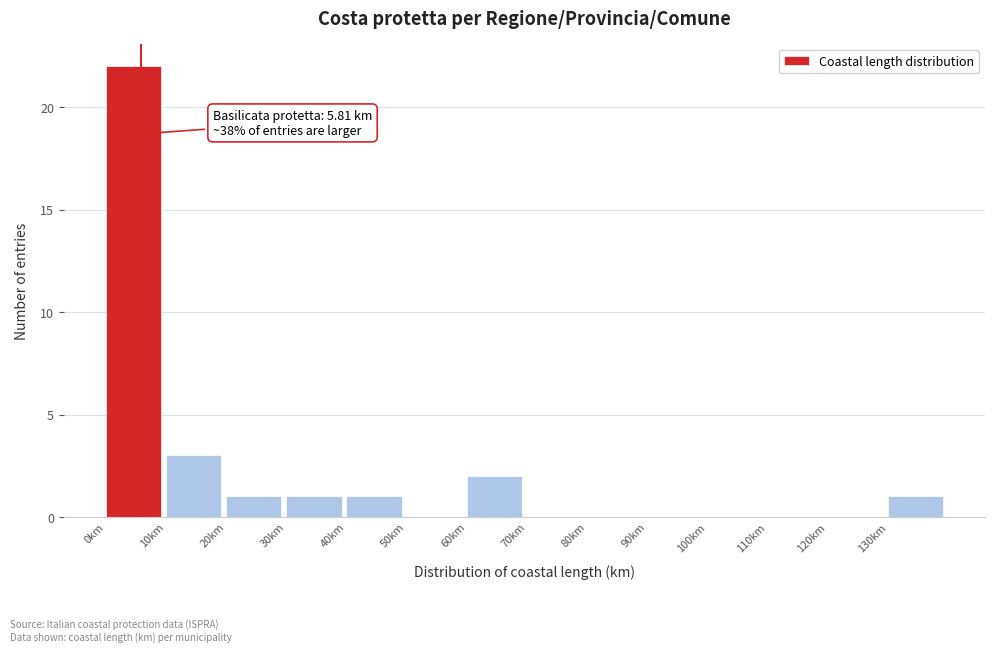

Which range on the x-axis has the tallest bar?

0 to 10